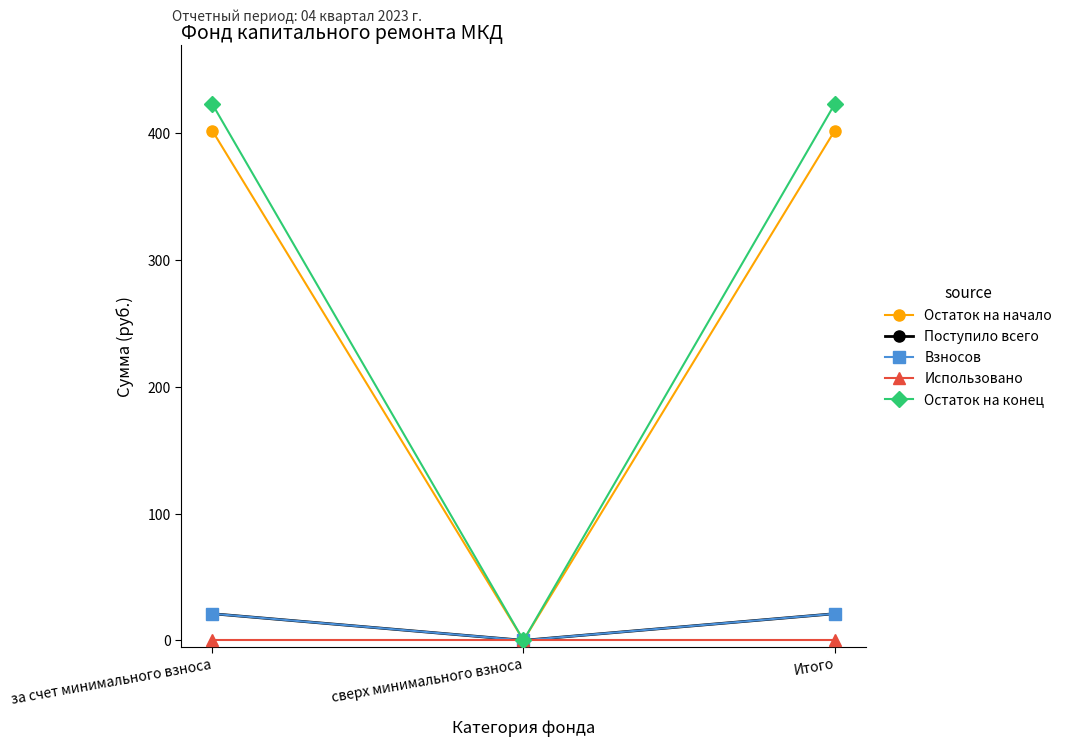

Does the chart have visible grid lines?

No